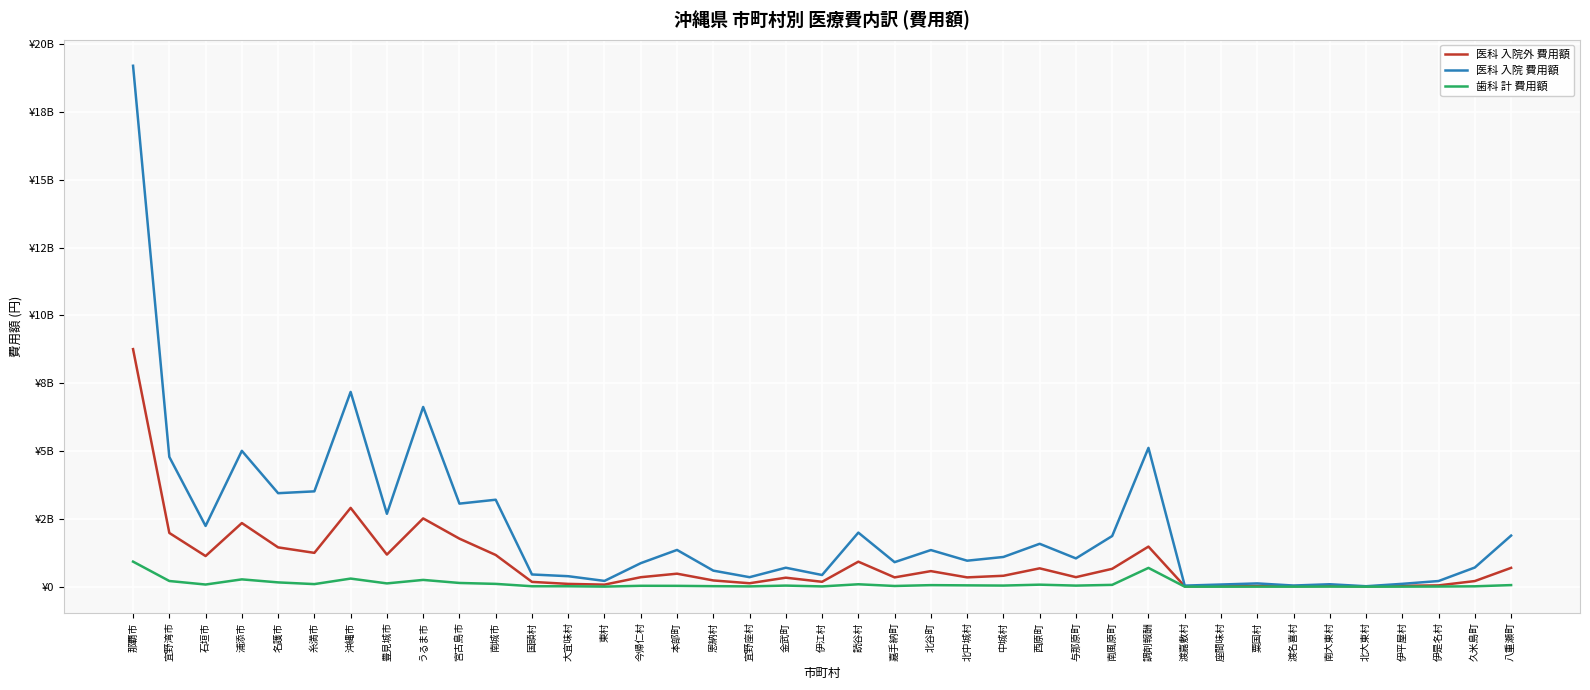

Rank the series at 糸満市 from highest to lowest value.

医科 入院 費用額, 医科 入院外 費用額, 歯科 計 費用額